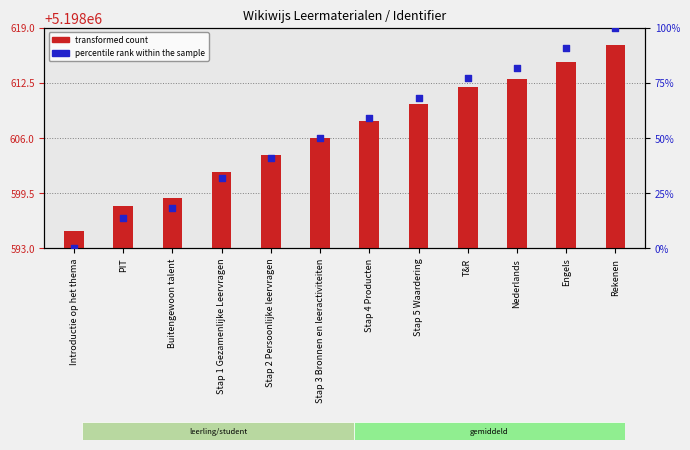

Which series contains the lowest Y value?

percentile rank within the sample